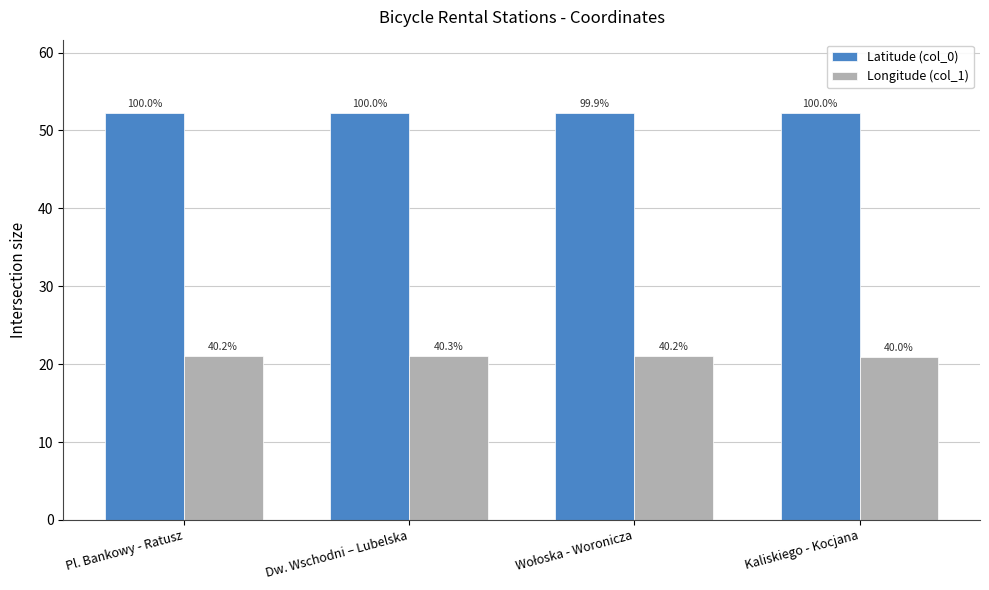

How many bars are there in each group?

2